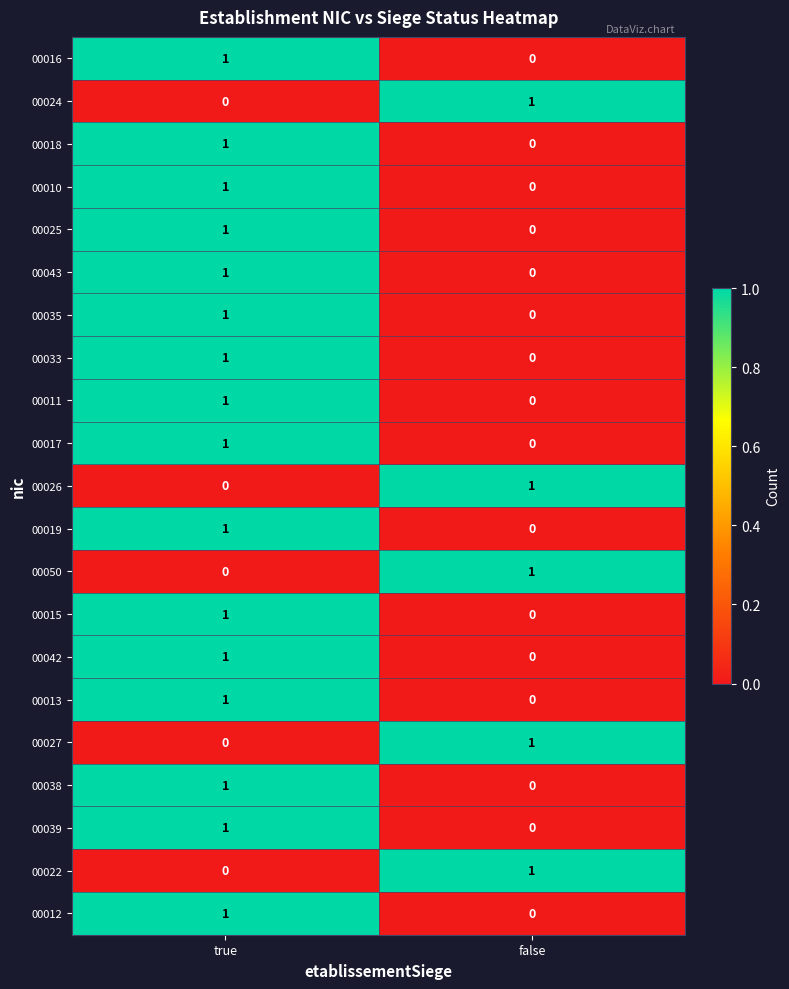

At which category is the sum across all series the highest?

true